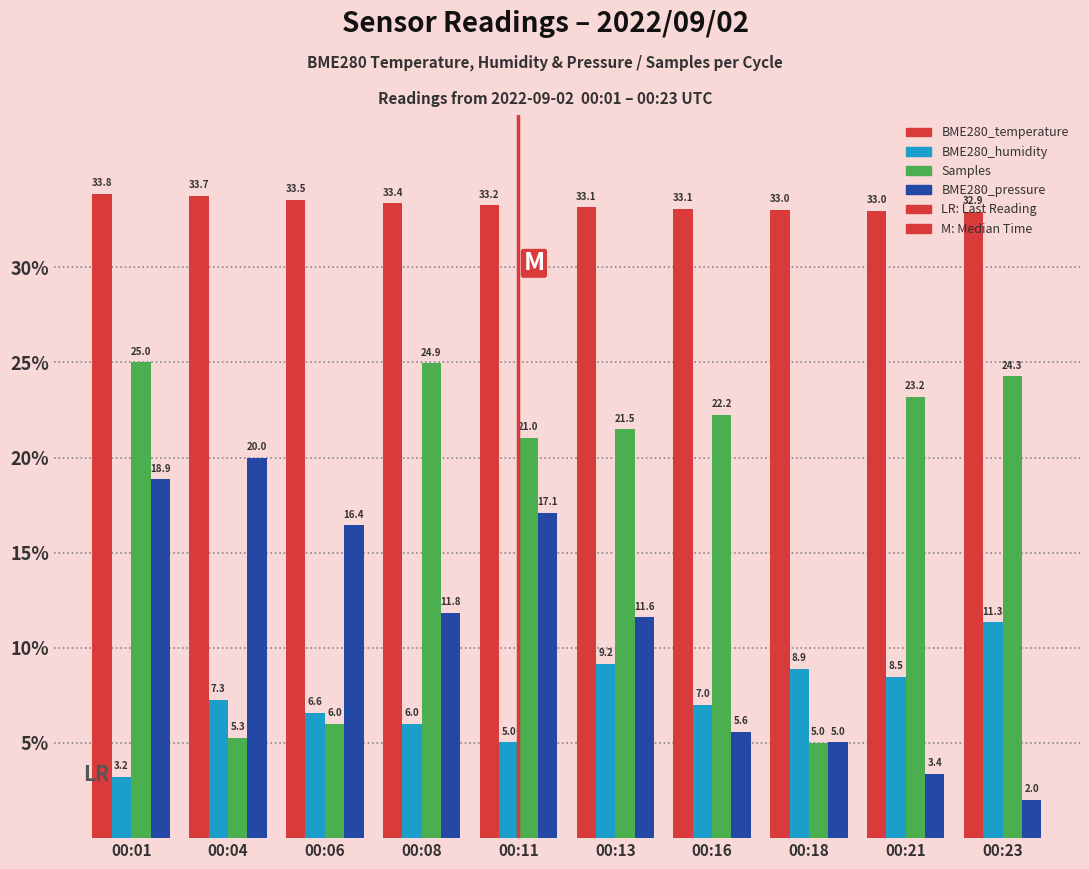

Which label corresponds to the smallest value in the chart?

00:23